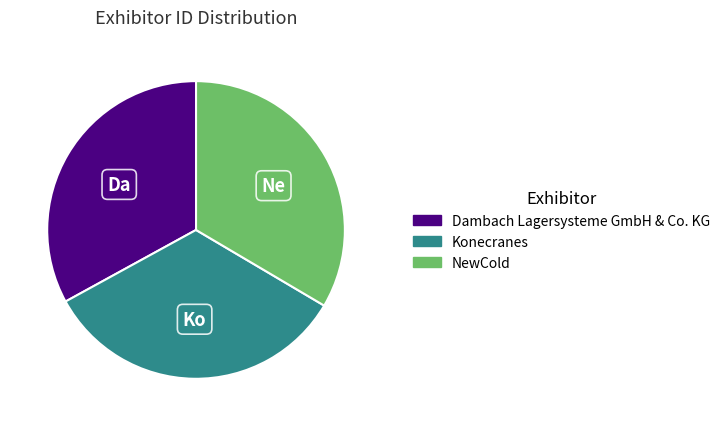

Count the number of slices in the pie.

3